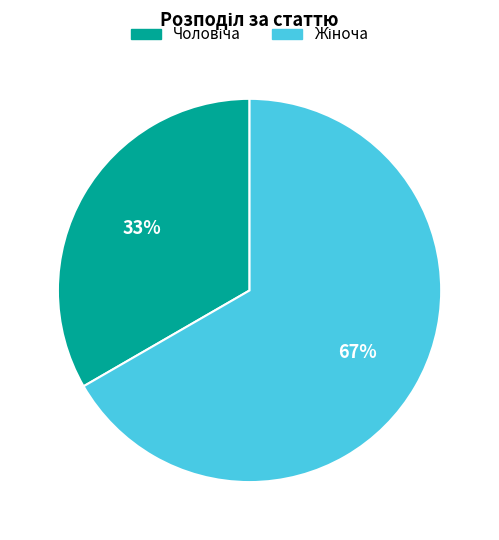

To the nearest percent, what is the average slice percentage?

50%